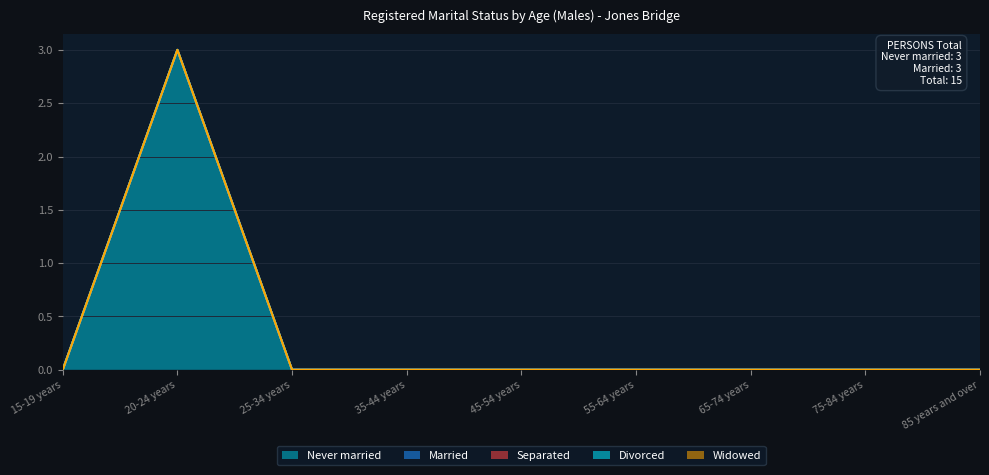

Rank the series by their maximum value, from highest to lowest.

Never married, Married, Separated, Divorced, Widowed